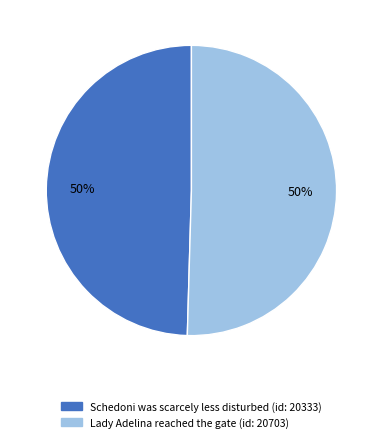

Is the sum of Schedoni was scarcely less disturbed (id: 20333) and Lady Adelina reached the gate (id: 20703) greater than half?

Yes